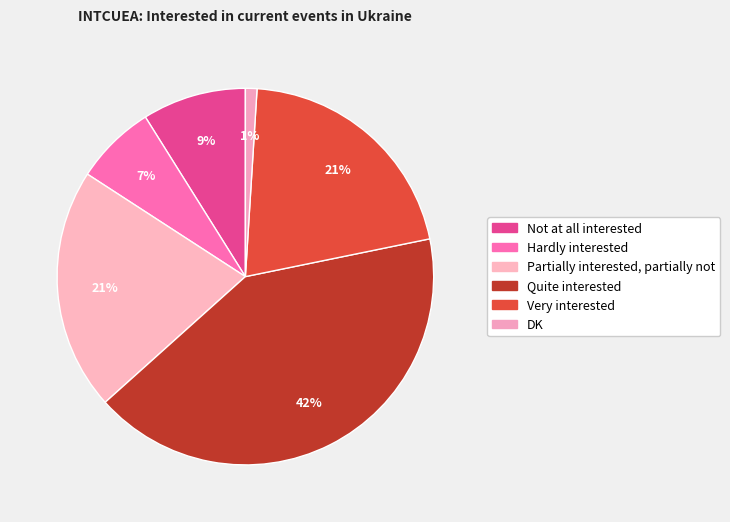

The Hardly interested slice represents 7% of the pie. True or false?

True